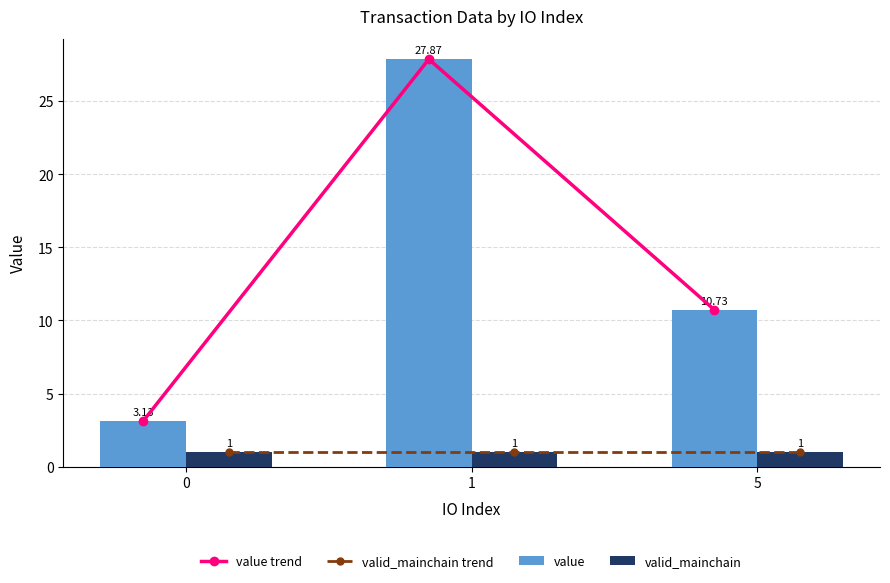

How many values in the value series exceed 10?

2